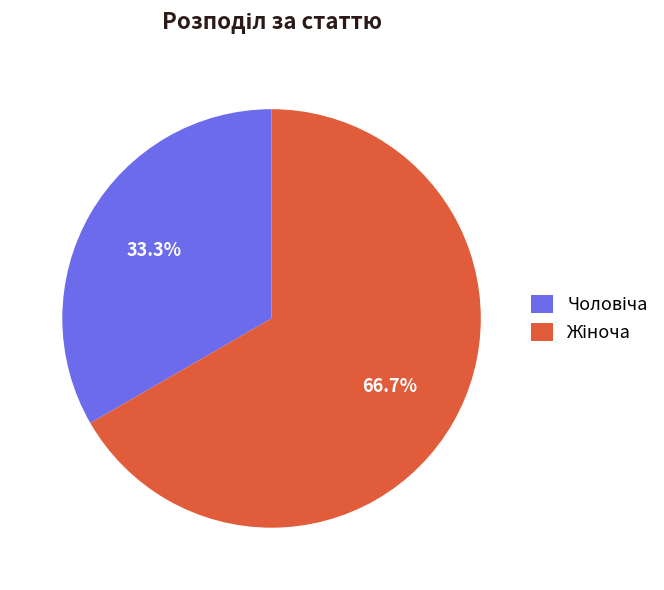

Is there a majority slice in this chart?

Yes